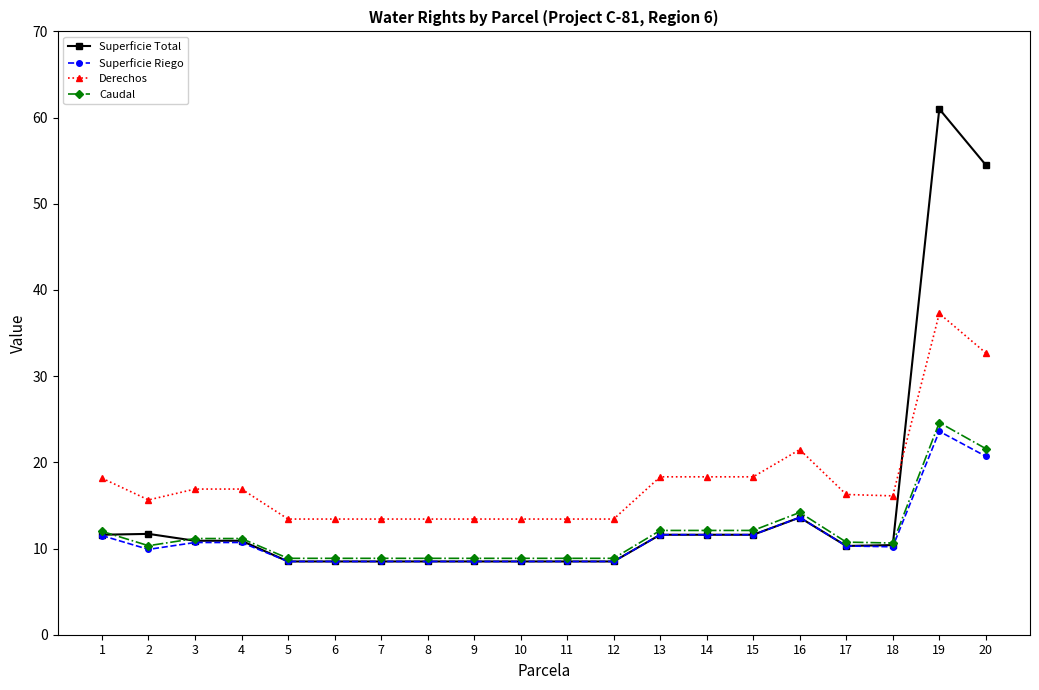

List the series in order of their peak value, highest first.

Superficie Total, Derechos, Caudal, Superficie Riego